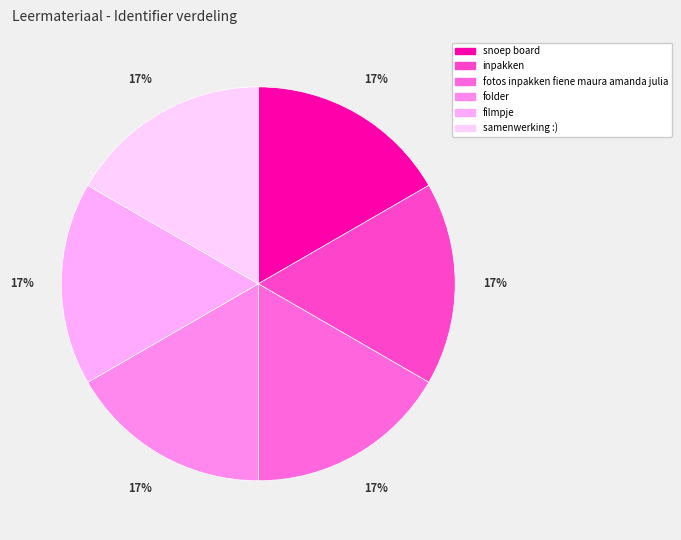

How many segments does this pie chart have?

6